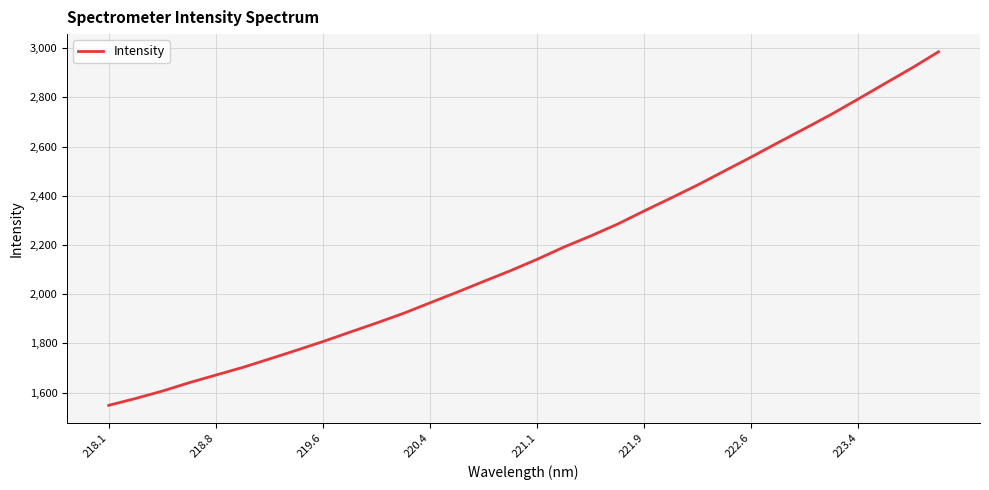

What is the maximum value shown in the chart?

2985.0